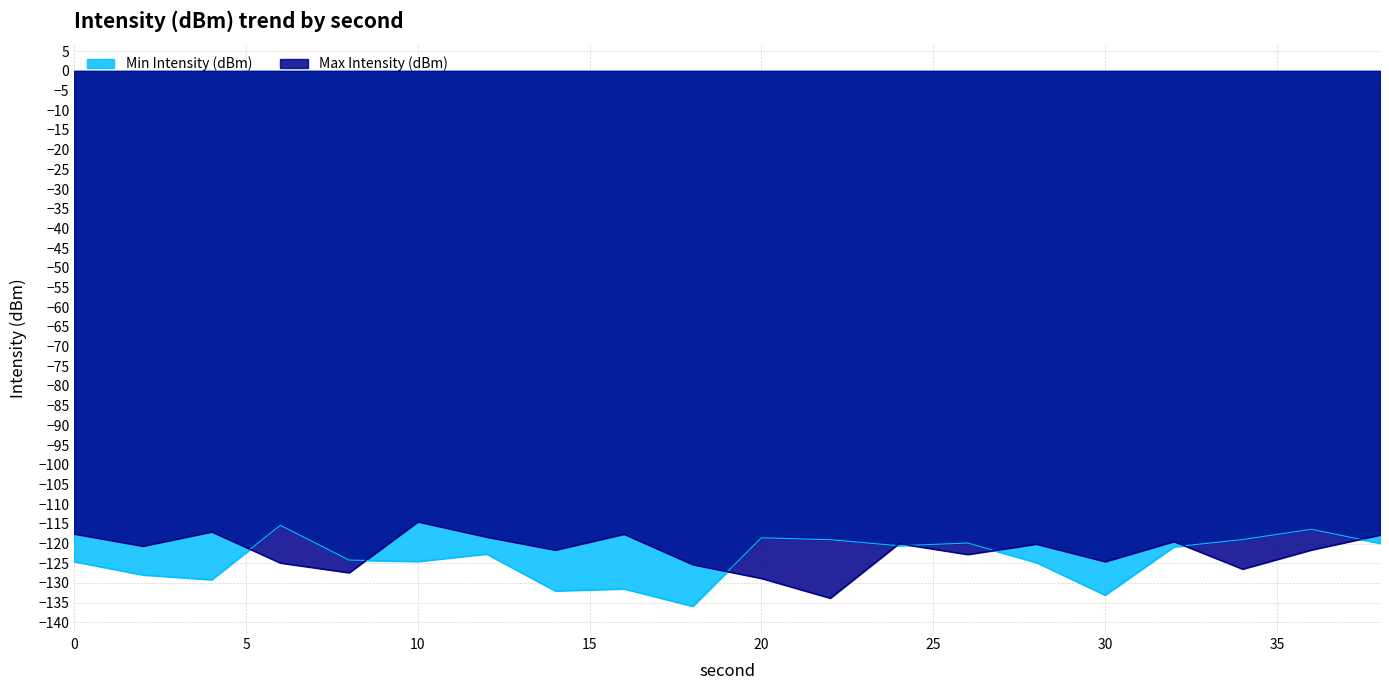

How many values in the Min Intensity (dBm) series exceed -122?

9